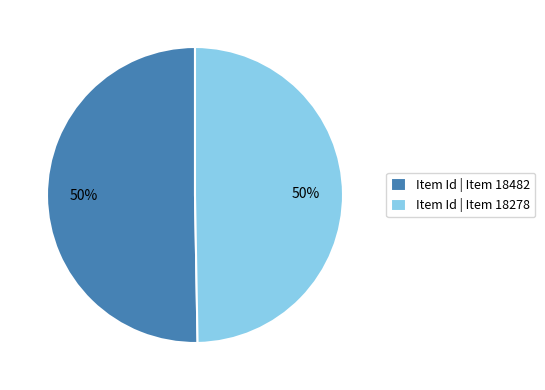

To the nearest percent, what portion does Item Id | Item 18482 represent?

50%